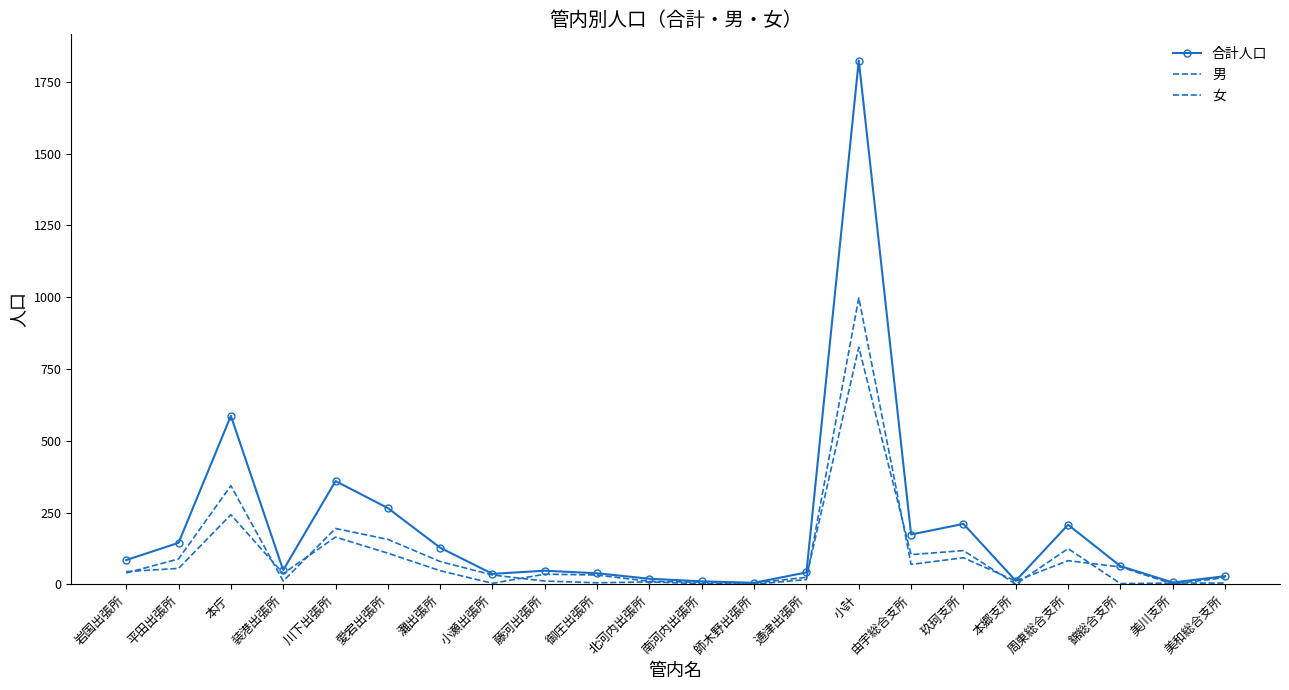

Is it true that 合計人口 equals 21 at 通津出張所?

False